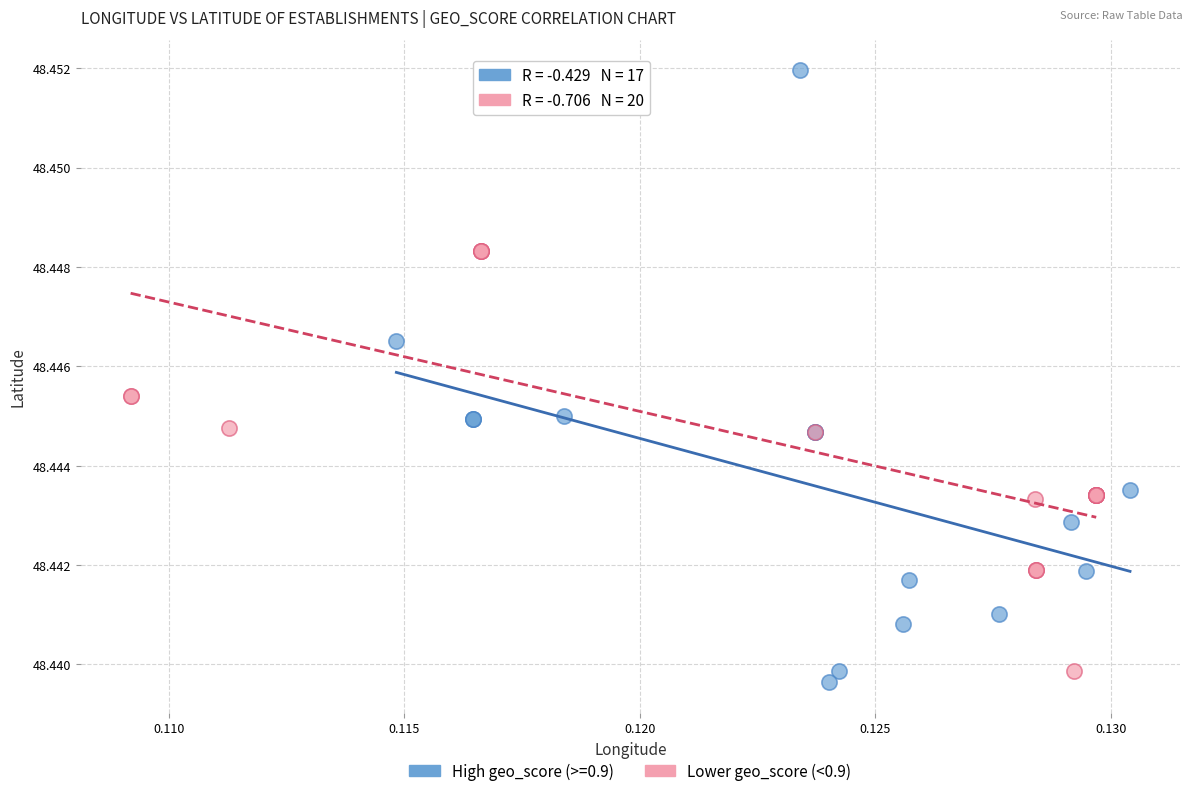

Which series contains the highest Y value?

High geo_score (>=0.9)